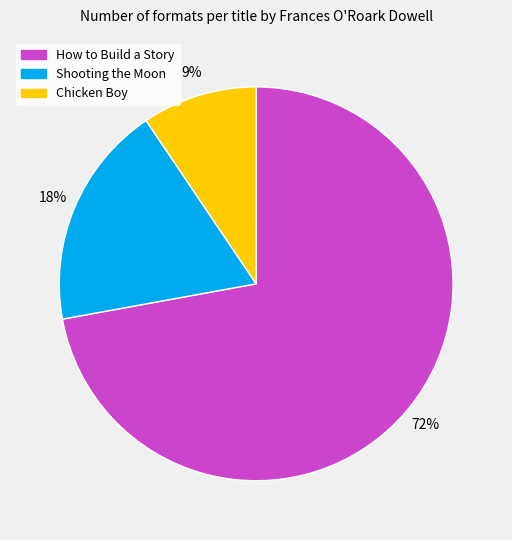

To the nearest percent, what portion does Chicken Boy represent?

9%